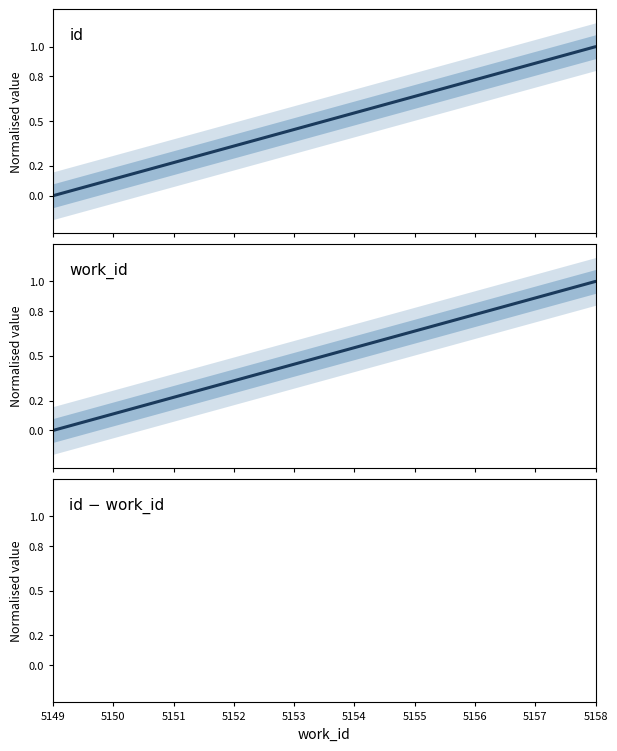

Is the value of id − work_id at 5152 greater than the value of id at 5151?

No